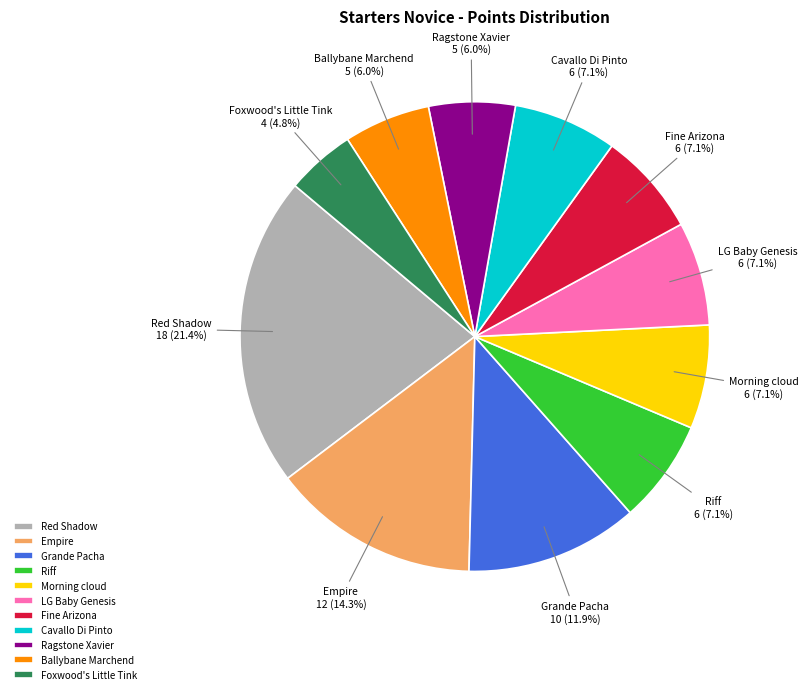

Is the sum of Fine Arizona and LG Baby Genesis greater than half?

No